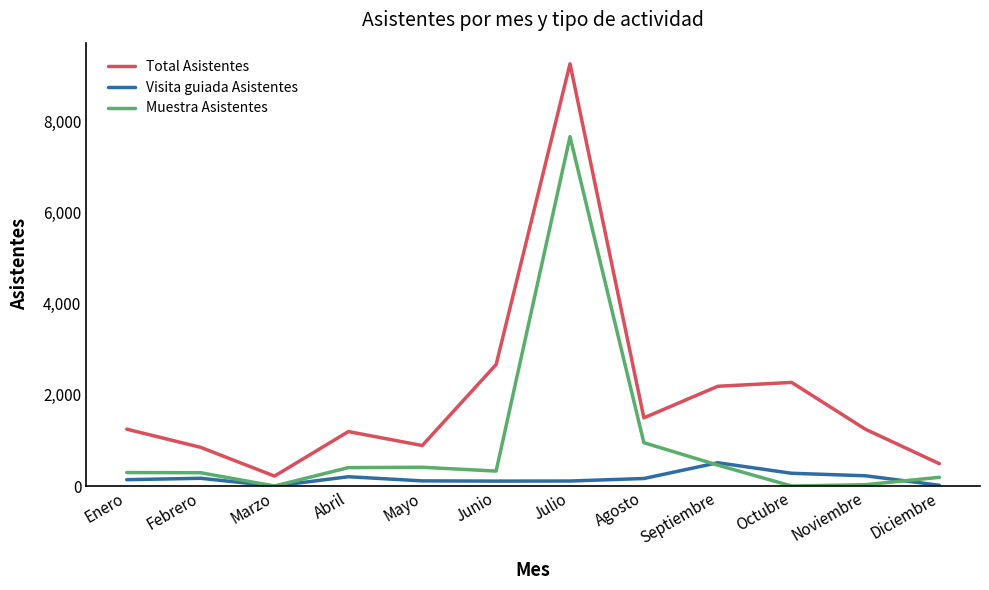

Where is Total Asistentes nearest to the value 4742?

Junio